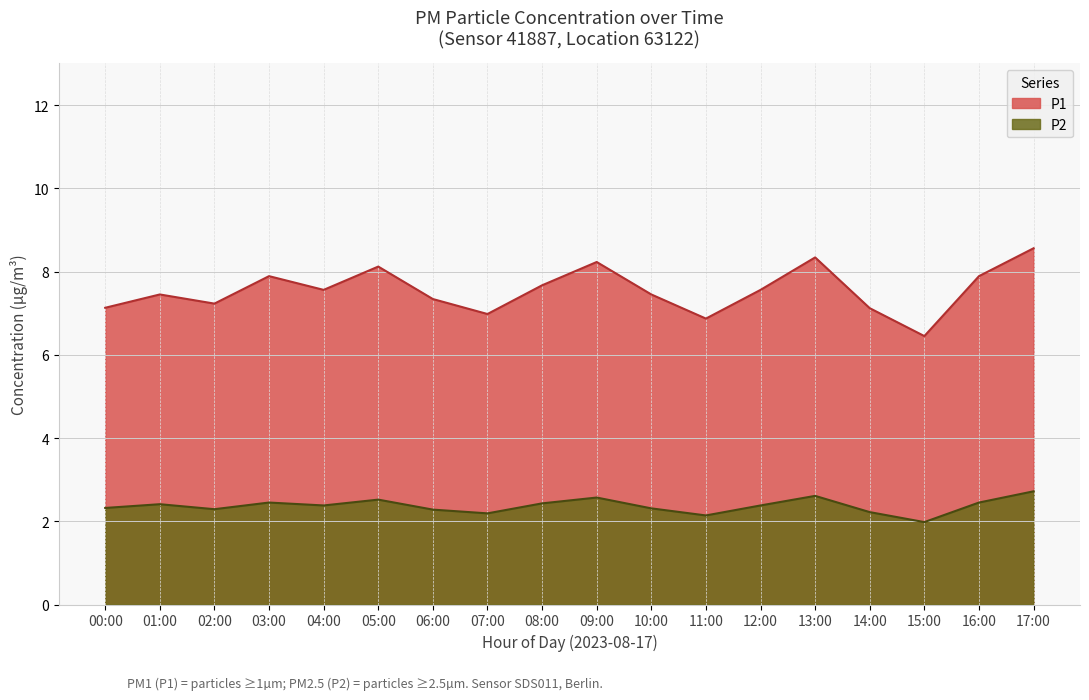

Where does the P1 series first go above 7?

00:00